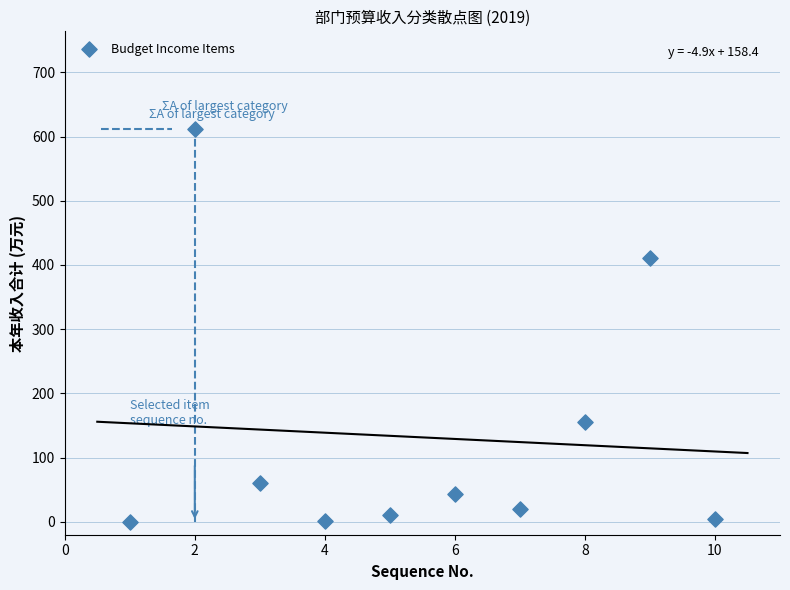

What is the average X value?

5.5